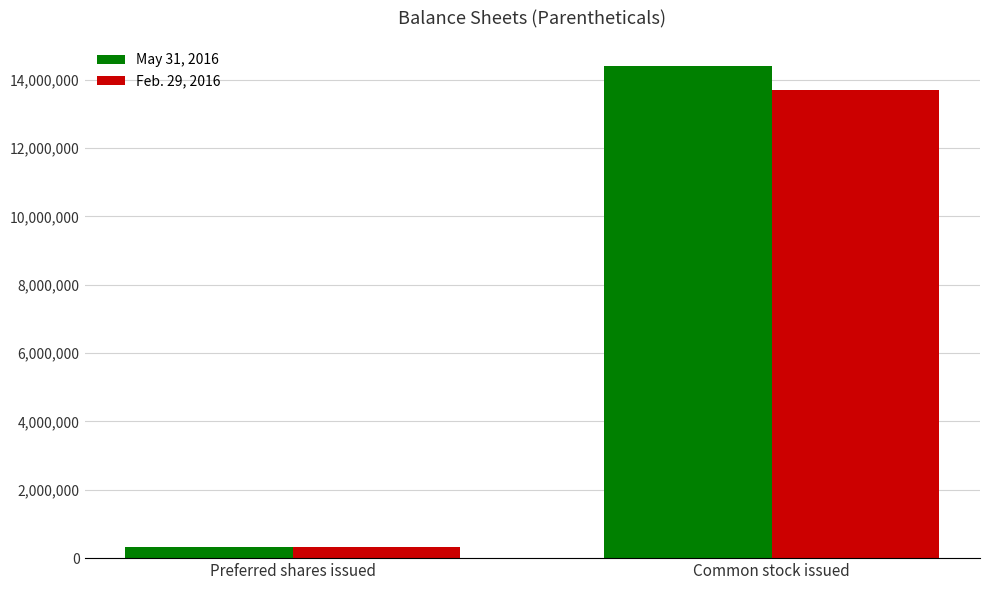

What is the sum of the Feb. 29, 2016 values at Common stock issued and Preferred shares issued?

14003592